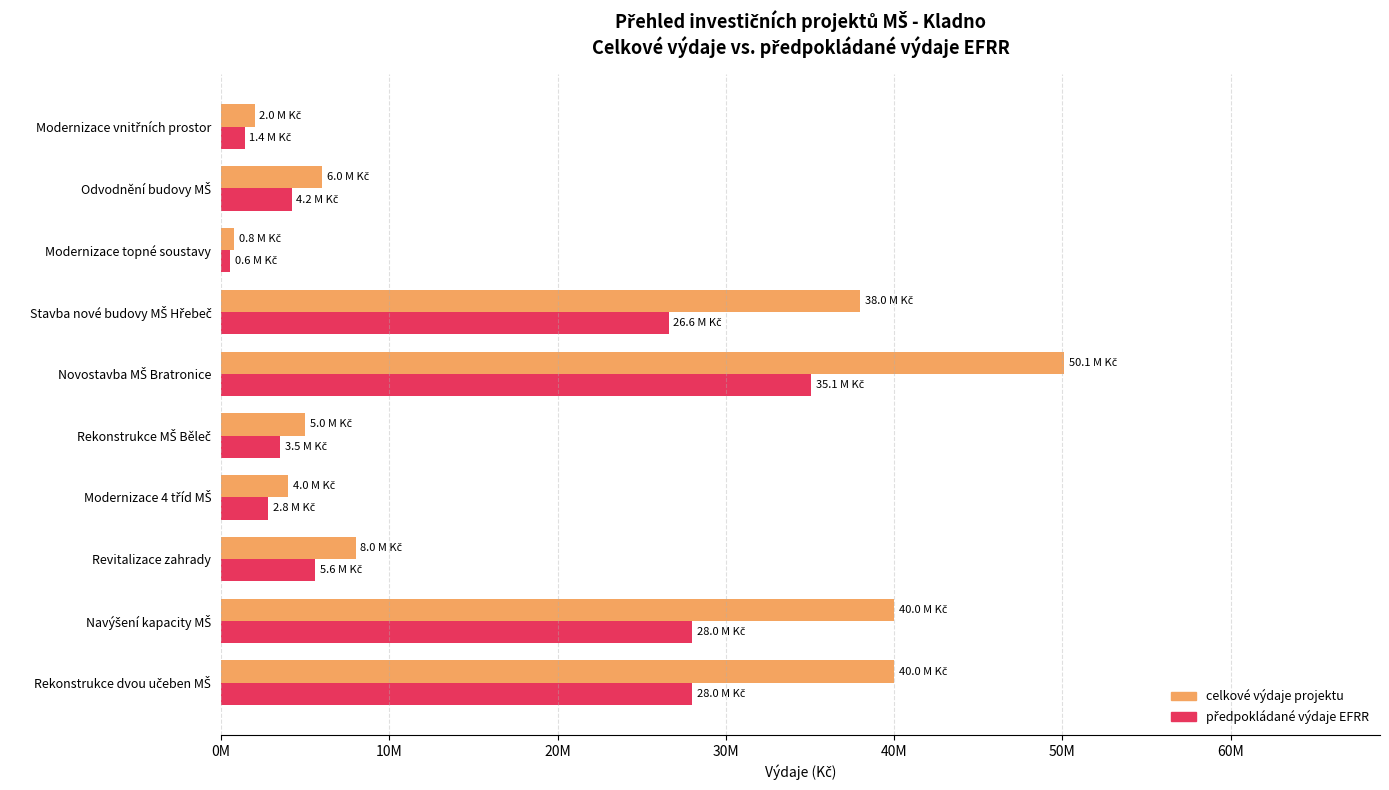

What is the difference between the maximum and minimum values in the celkové výdaje projektu series?

49288252